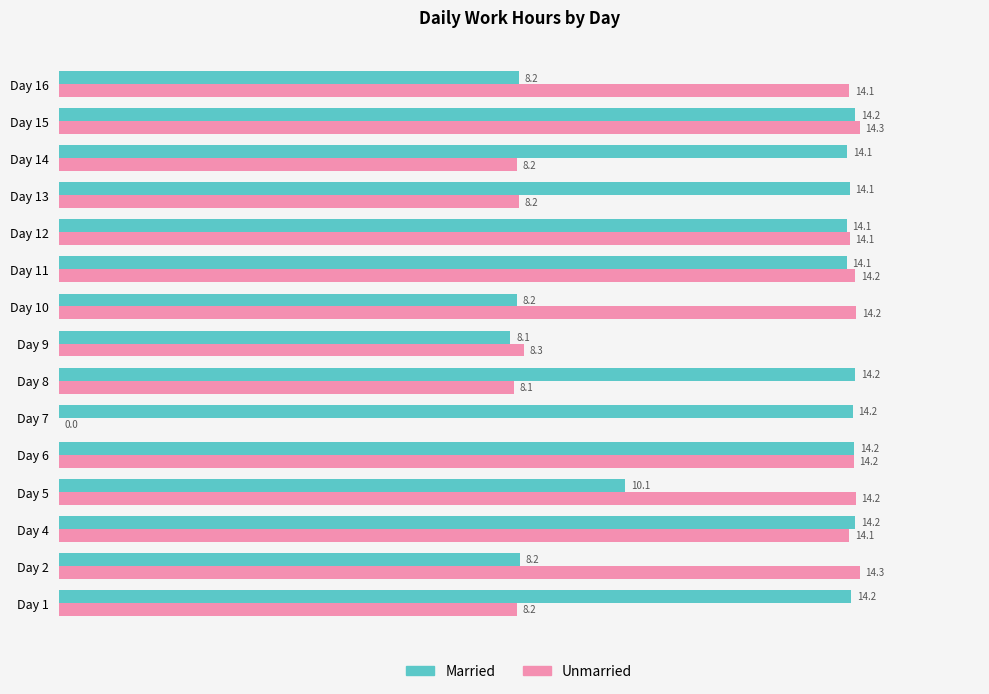

What are all the series names shown in the legend?

Married, Unmarried